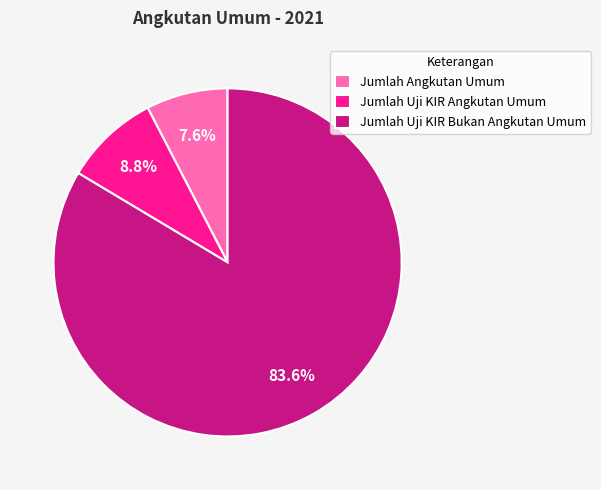

To the nearest percent, what portion does Jumlah Angkutan Umum represent?

8%